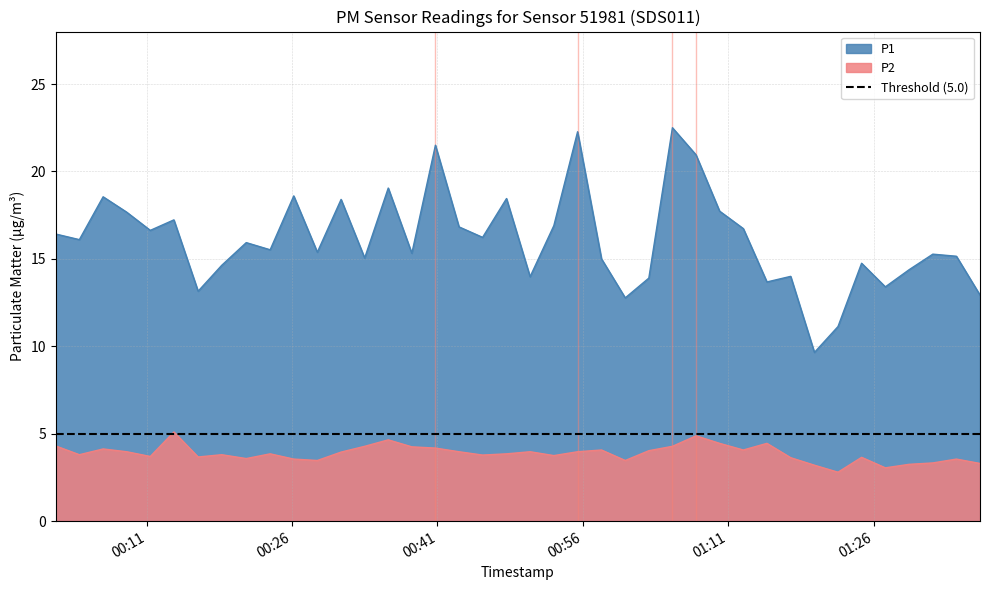

What is the minimum value shown in the chart?

2.8